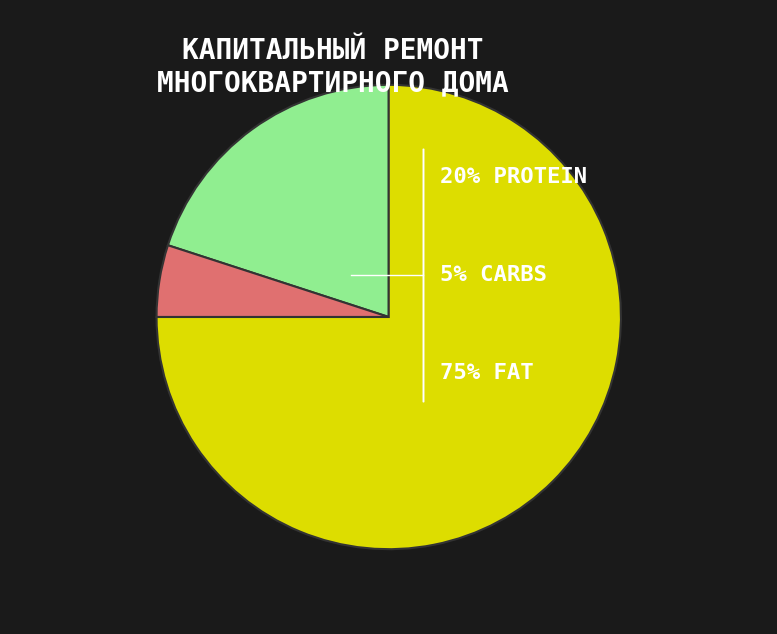

Does any single category account for the majority?

Yes